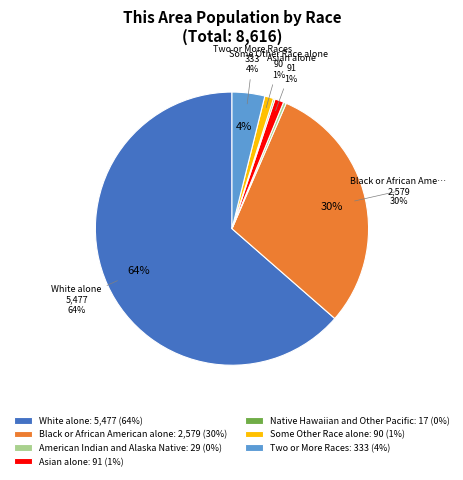

Is it true that American Indian and Alaska Native is 0% of the pie?

True